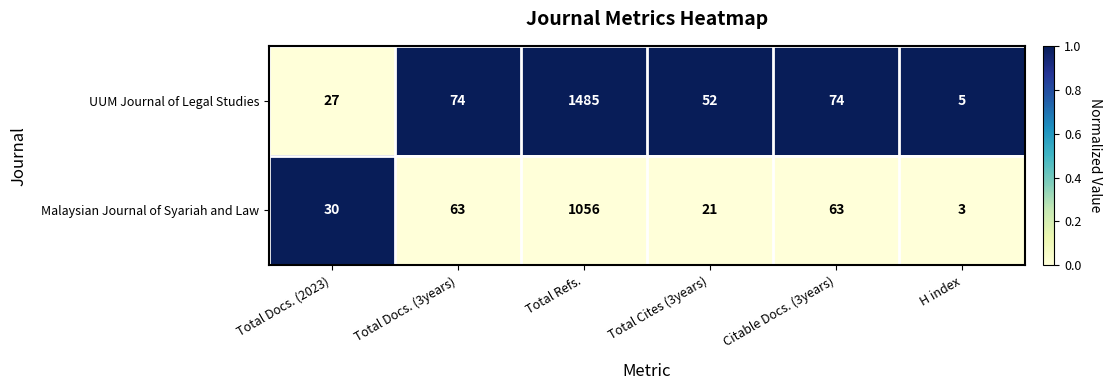

True or false: UUM Journal of Legal Studies has a value of 74 at Citable Docs. (3years).

True